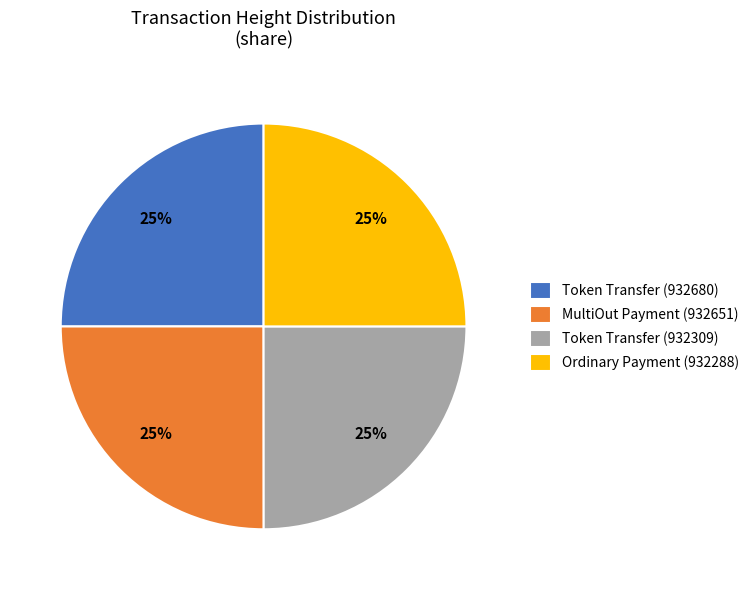

Approximately how many times larger is the value at Token Transfer (932309) compared to Token Transfer (932680)?

1.0